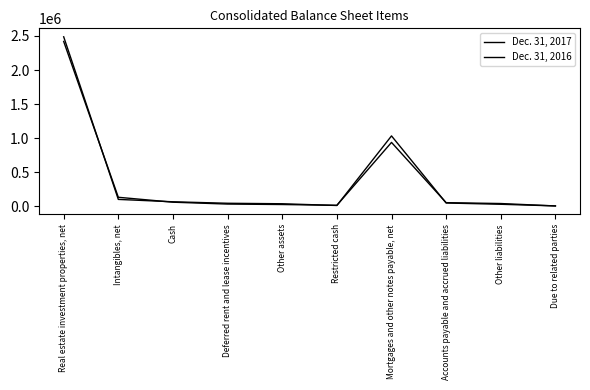

What is the average value of the Dec. 31, 2017 series?

385158